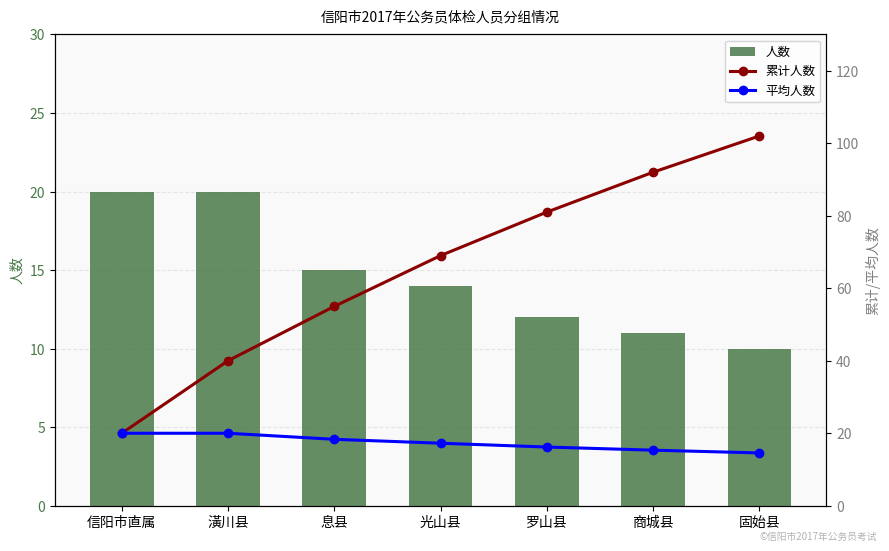

What is the label of the 6th bar from the right?

潢川县